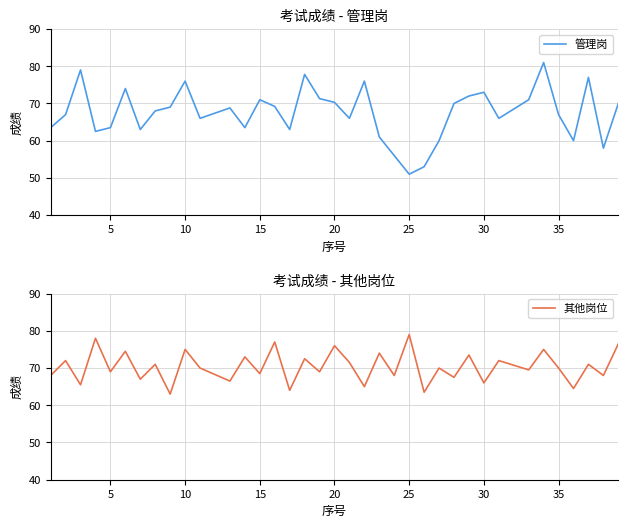

What is the minimum value for 管理岗?

51.0